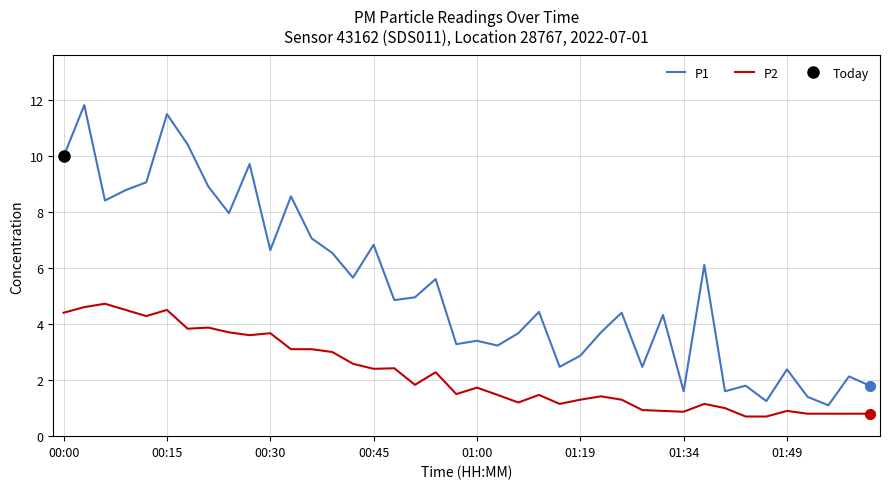

Where does the P2 series first go above 1?

00:00